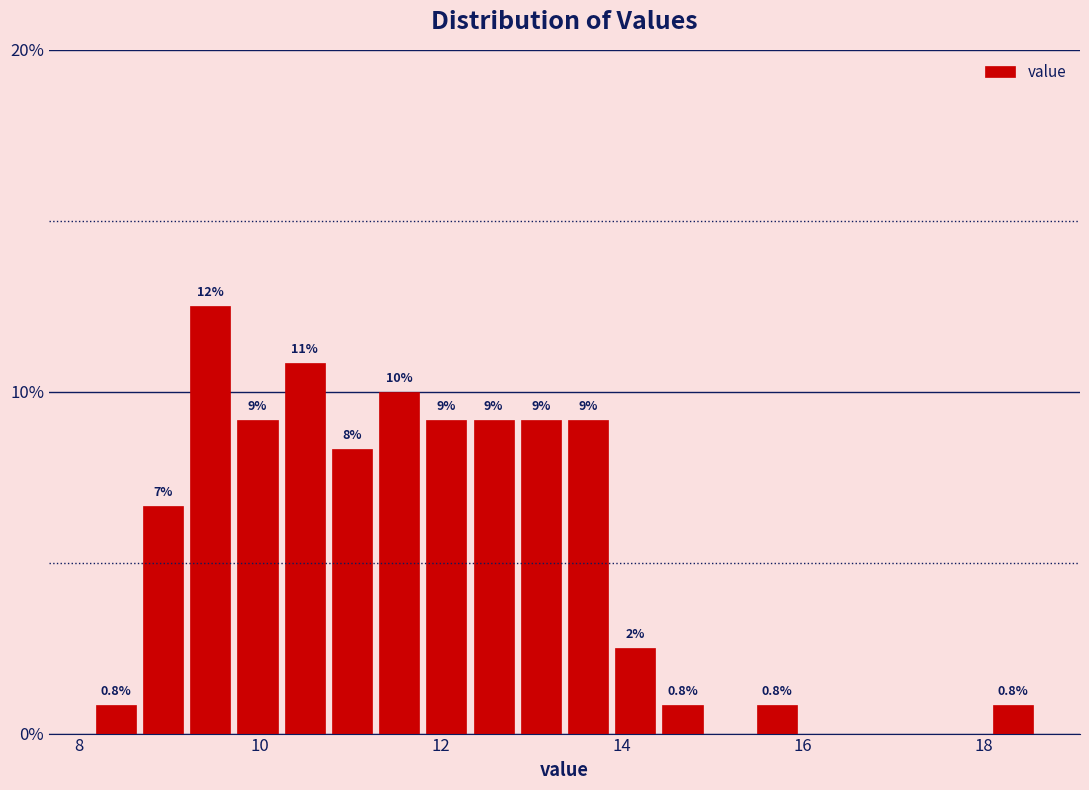

Around what value on the x-axis is the tallest bar? Give the approximate position of its centre, as read against the axis.

9.4